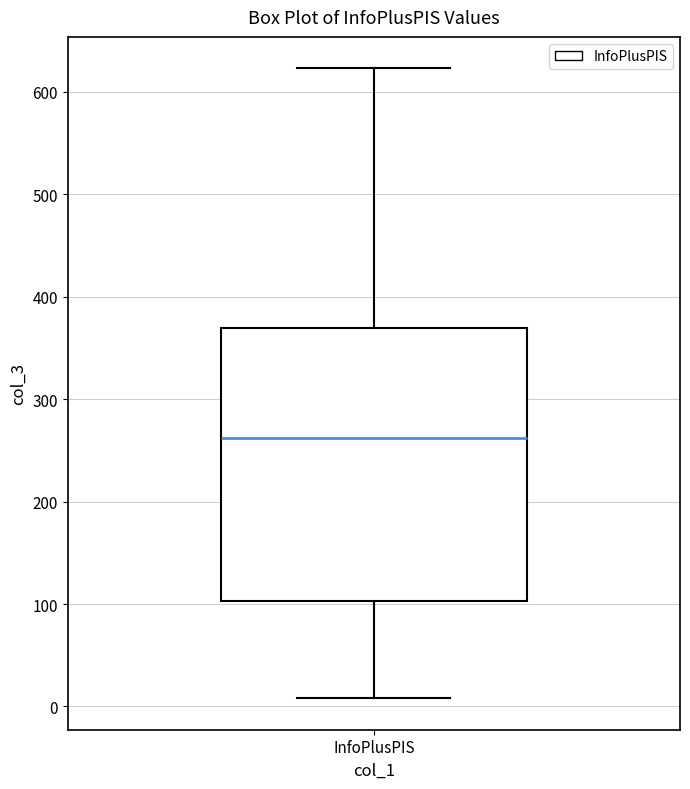

Transcribe this box plot: give where the median line is, the range the box spans, and where the two whiskers end, as read against the y-axis. The values are not printed on the chart, so give them approximately, as read against the axis.

median 260, box 100 to 370, whiskers 10 to 620